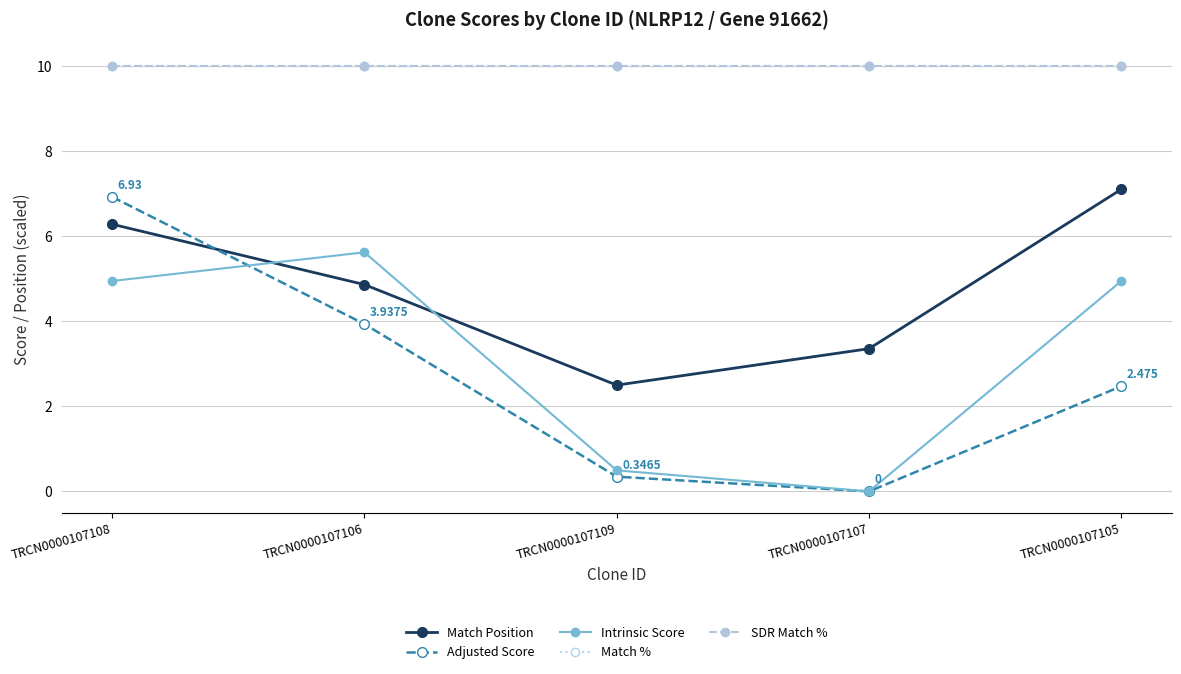

Does the chart have visible grid lines?

Yes